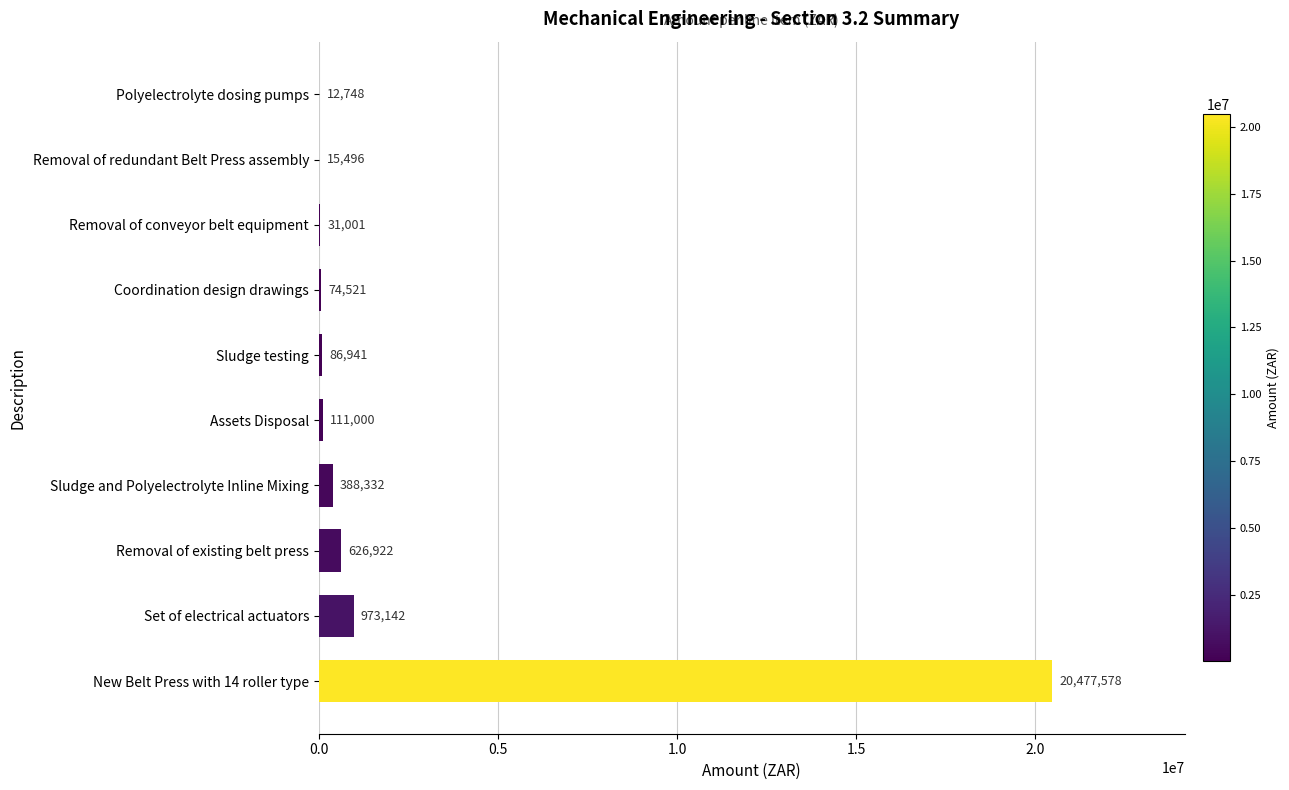

The chart shows a value of 20477578.5 at New Belt Press with 14 roller type. True or false?

True